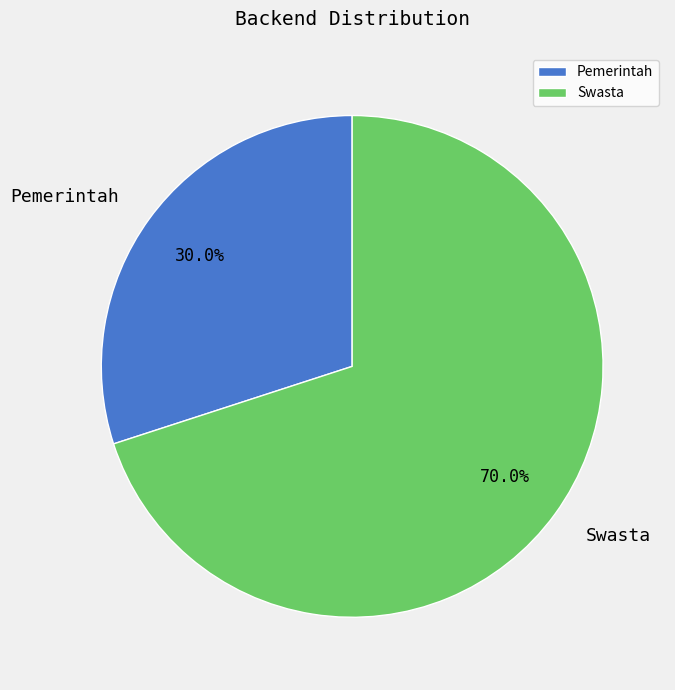

Do Pemerintah and Swasta together represent more than half of the pie?

Yes